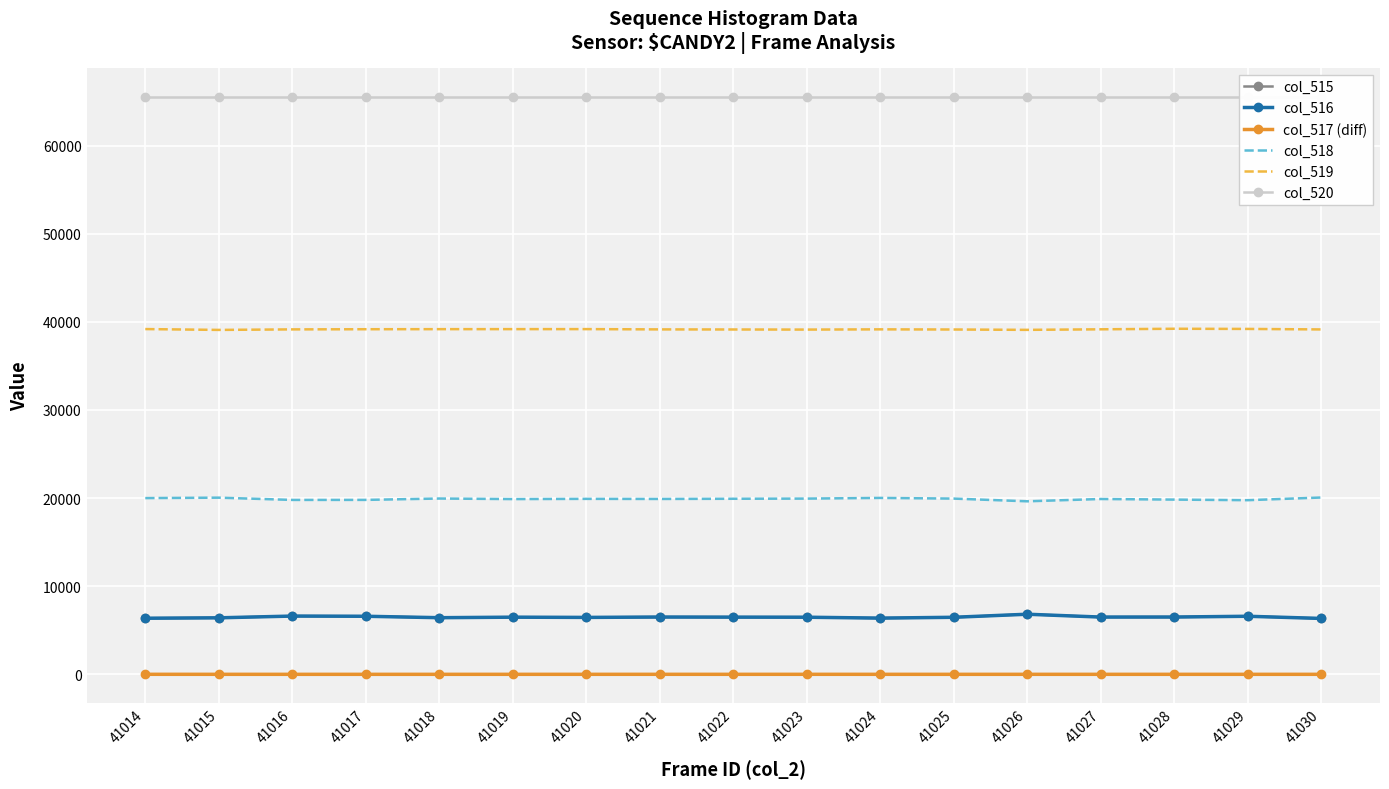

At how many categories does at least one series exceed 4432?

17